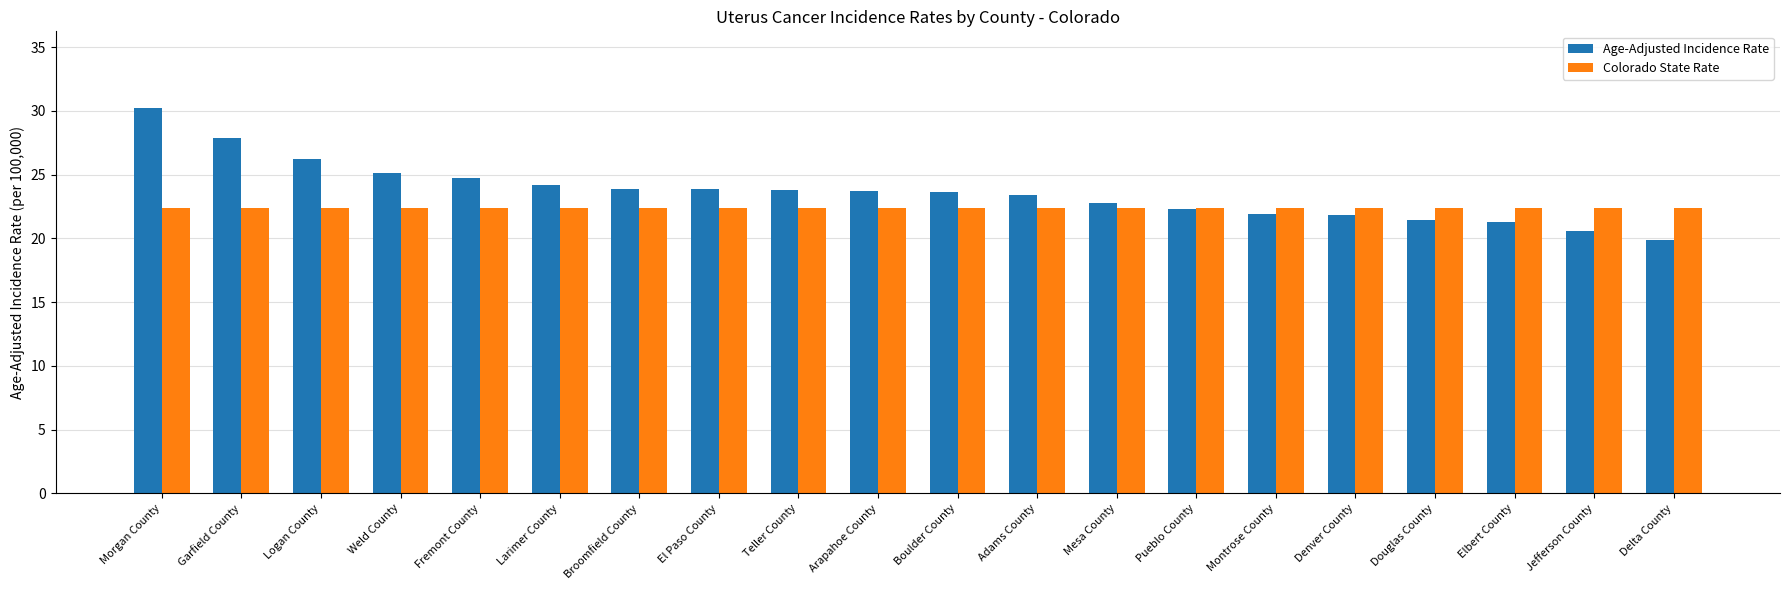

What is the label of the 9th bar from the left?

Teller County